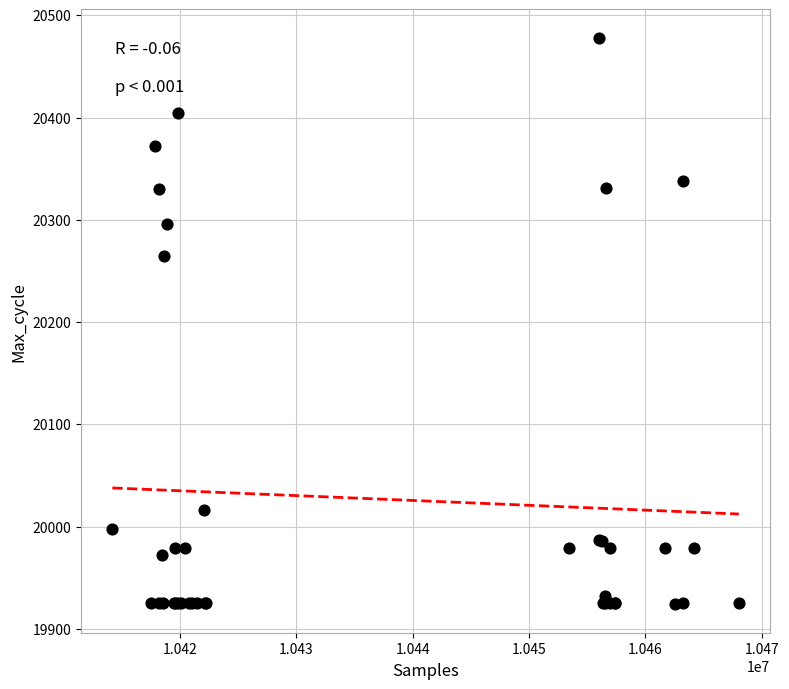

What Y value in the scatter plot is closest to 20201?

20265